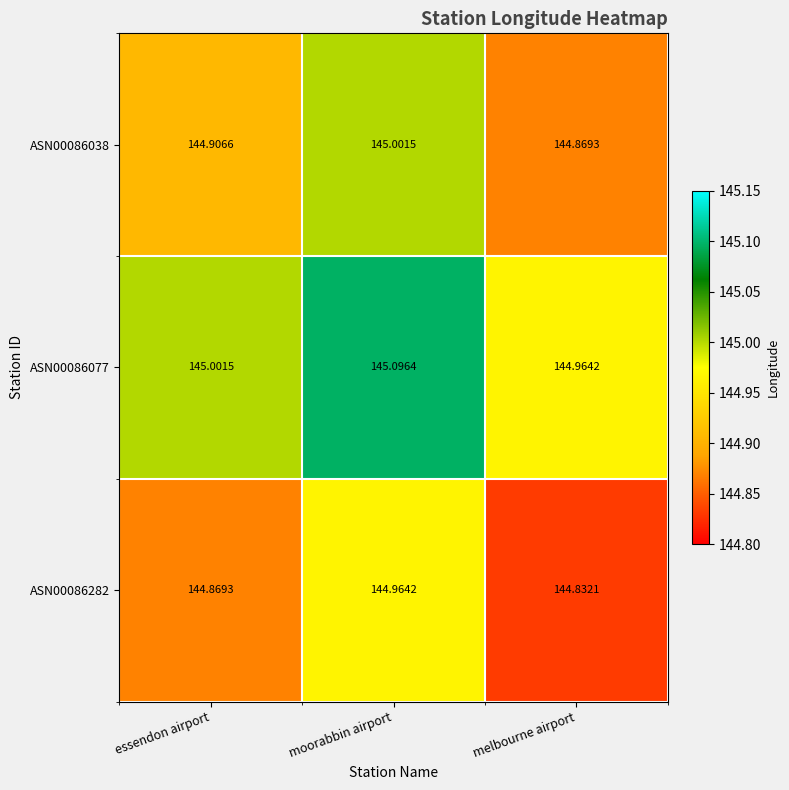

Rank the series by their maximum value, from highest to lowest.

ASN00086077, ASN00086038, ASN00086282